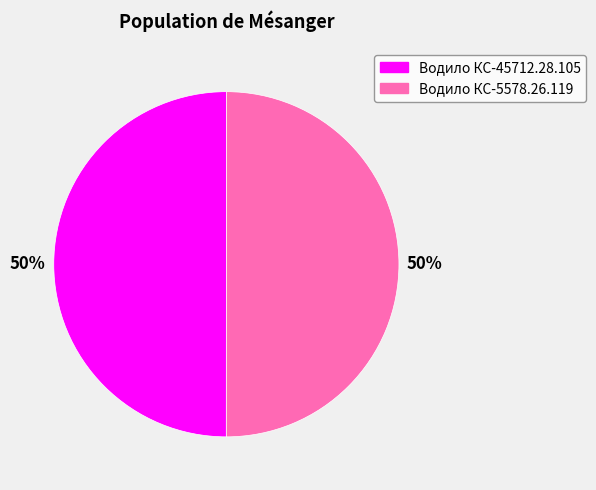

Is it true that Водило КС-5578.26.119 is 36% of the pie?

False